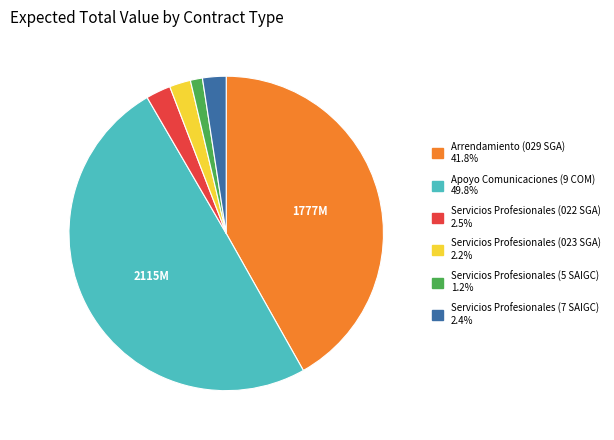

Which has a higher value, Servicios Profesionales (023 SGA) or Arrendamiento (029 SGA)?

Arrendamiento (029 SGA)